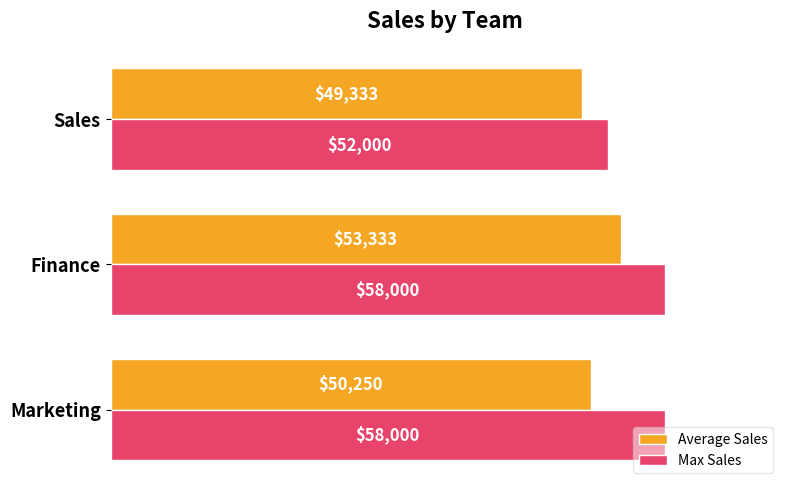

Rank the categories by Average Sales value from highest to lowest.

Finance, Marketing, Sales